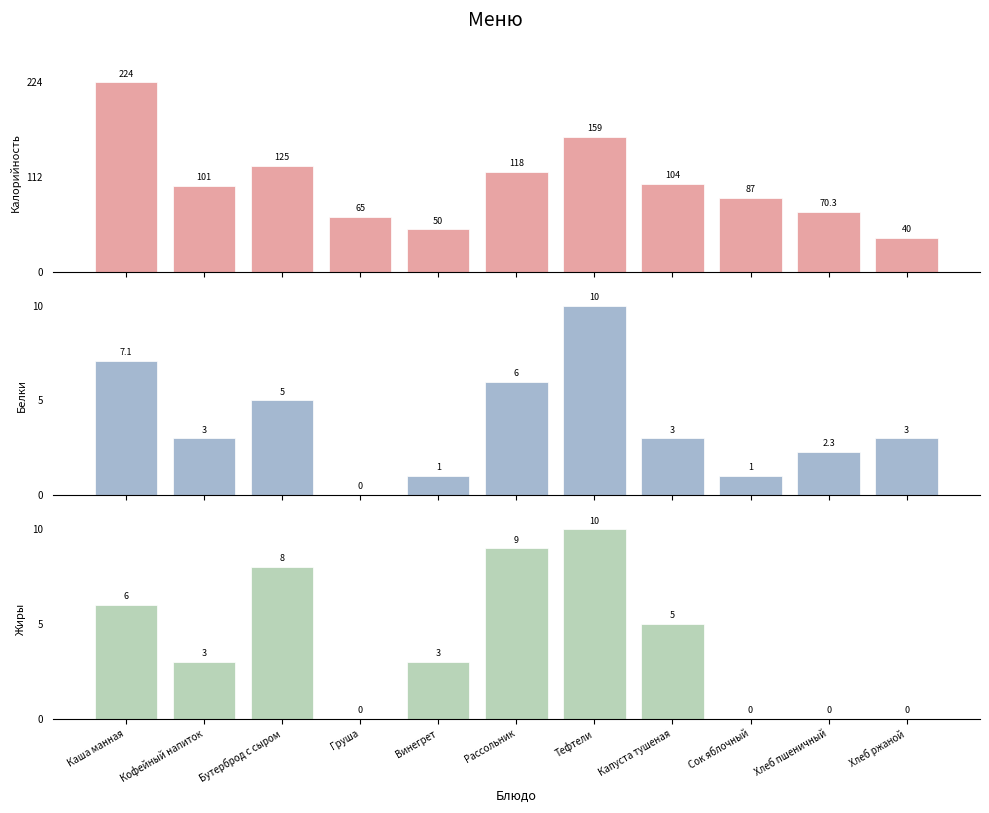

How many values in Жиры are above zero?

7